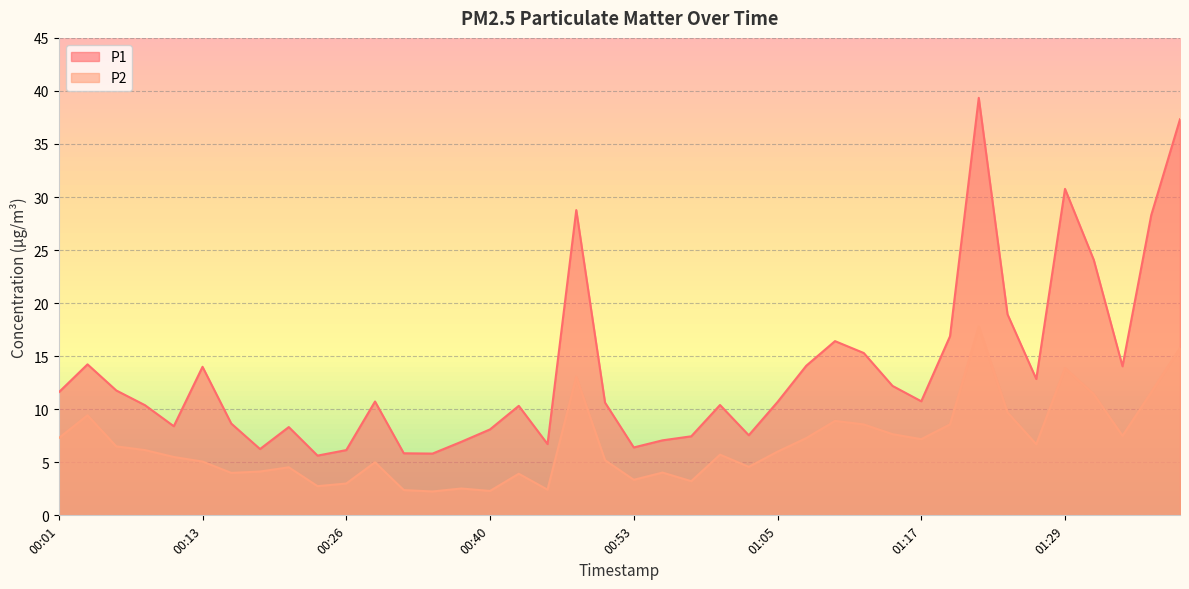

True or false: P2 has more than 0 interior local peaks.

True